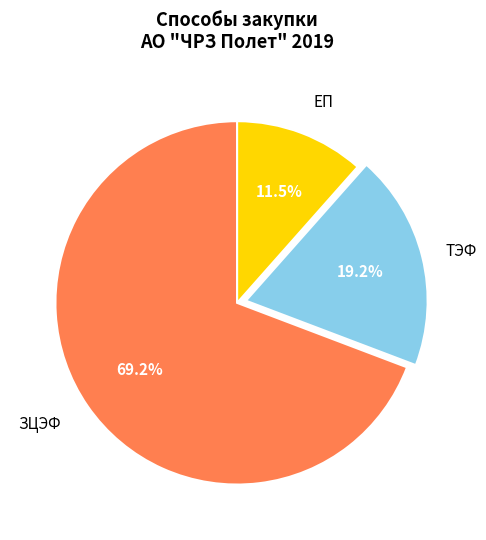

How many slices are in this pie chart?

3